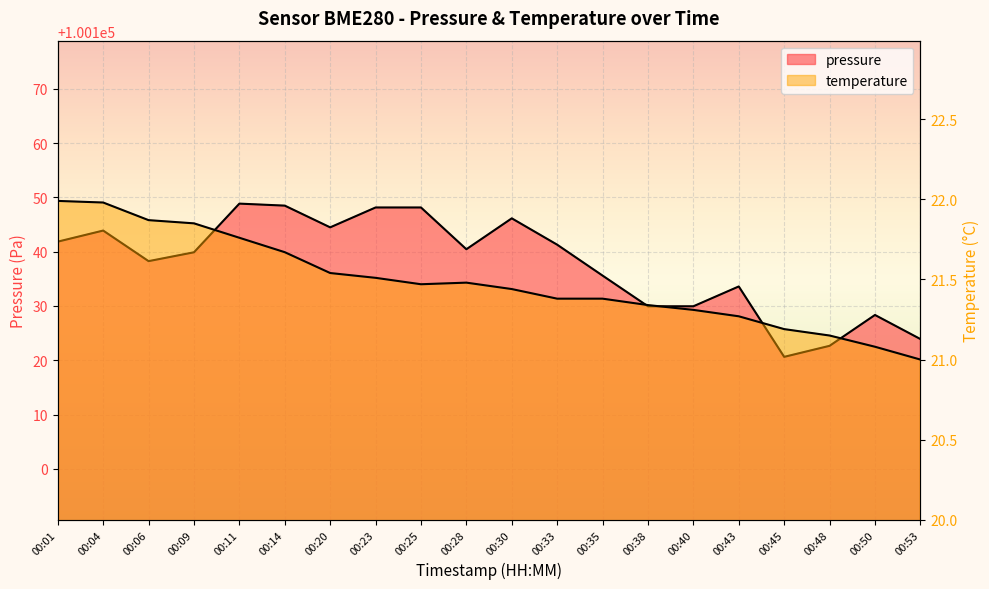

Which series has the largest range (max minus min)?

pressure